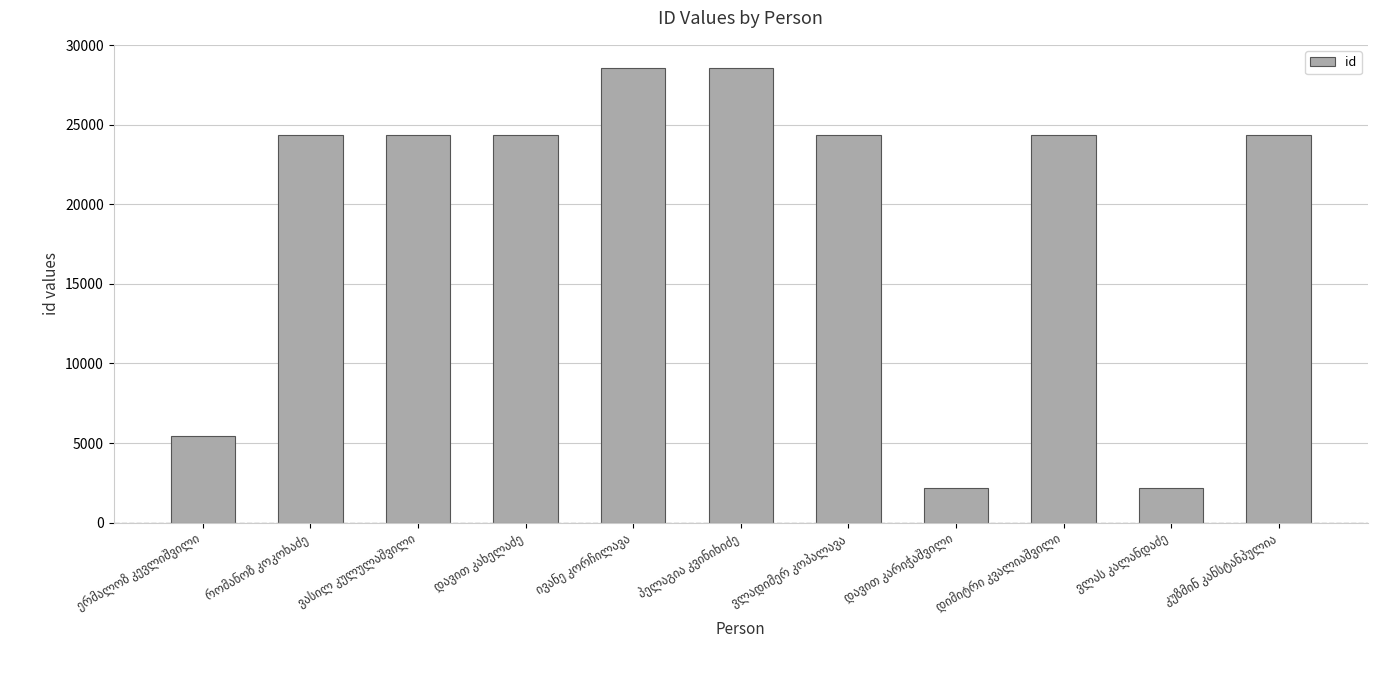

What is the difference between the maximum and minimum values?

26430